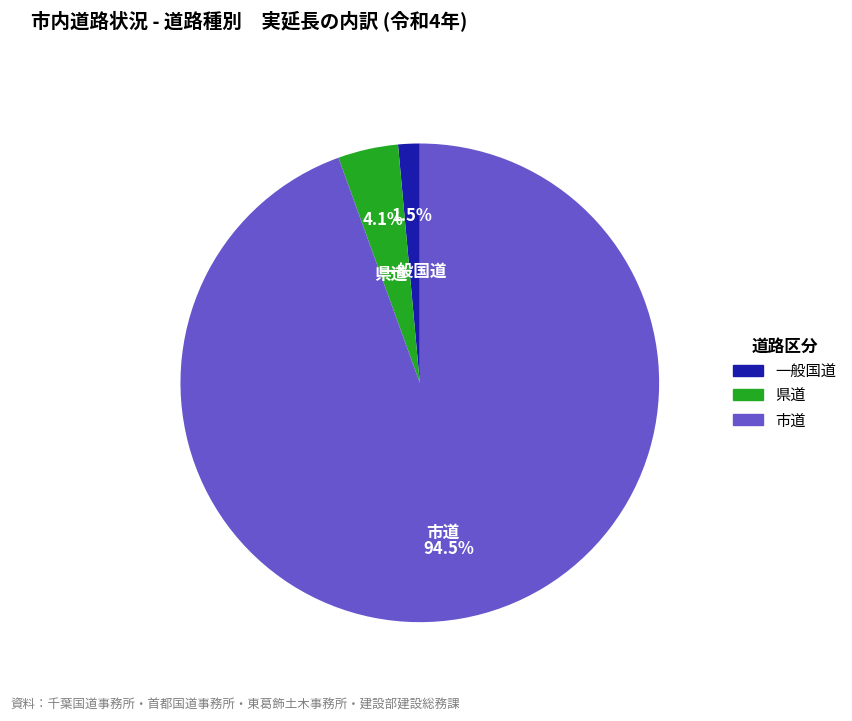

What portion of the pie excludes 県道?

95.9%